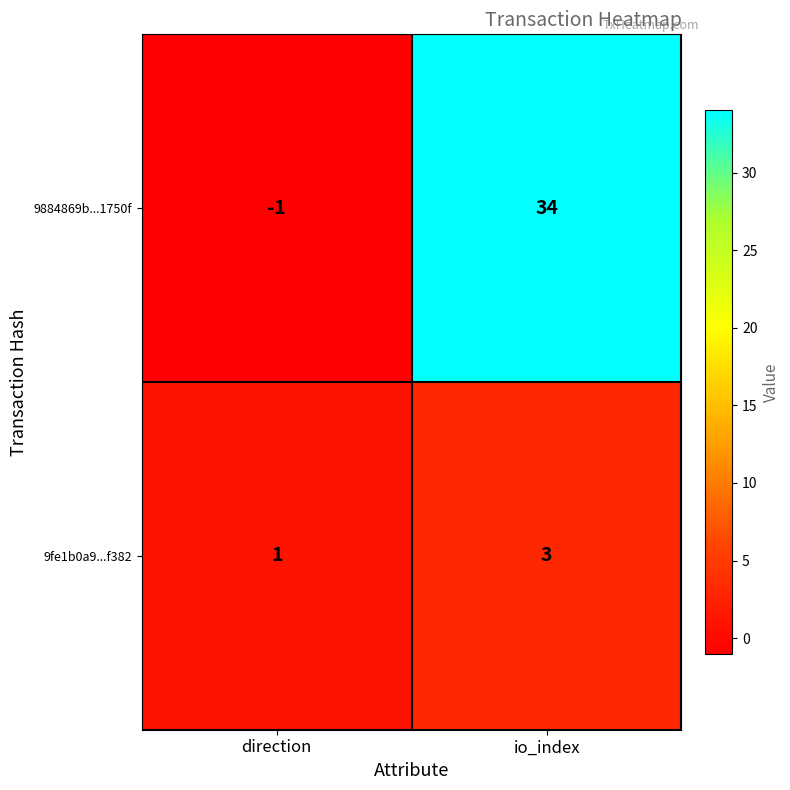

True or false: 9884869b...1750f has a value of 34 at io_index.

True